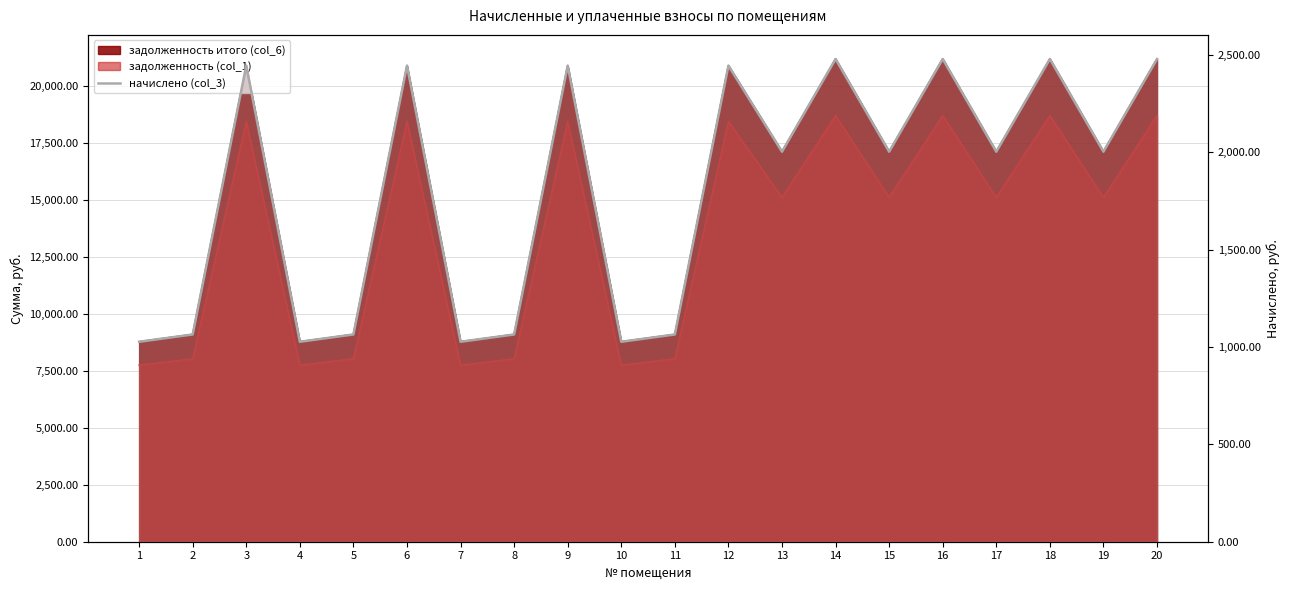

Count the number of values greater than 2003.

12